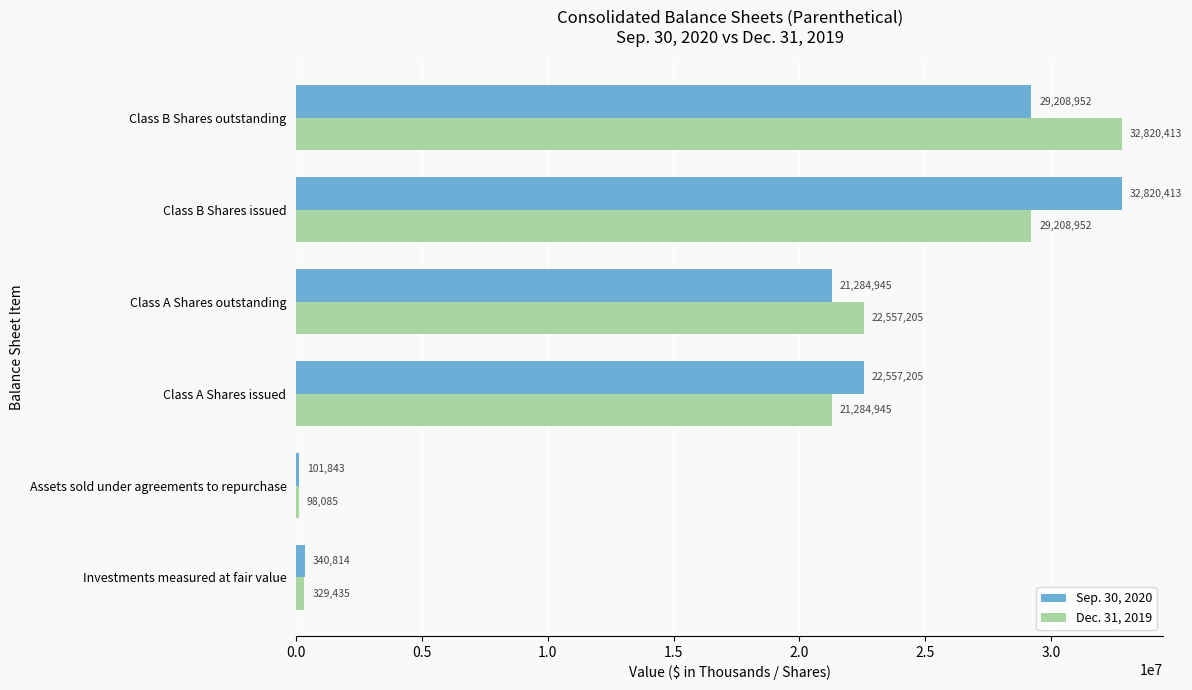

True or false: Sep. 30, 2020 has a value of 30536035 at Class A Shares issued.

False